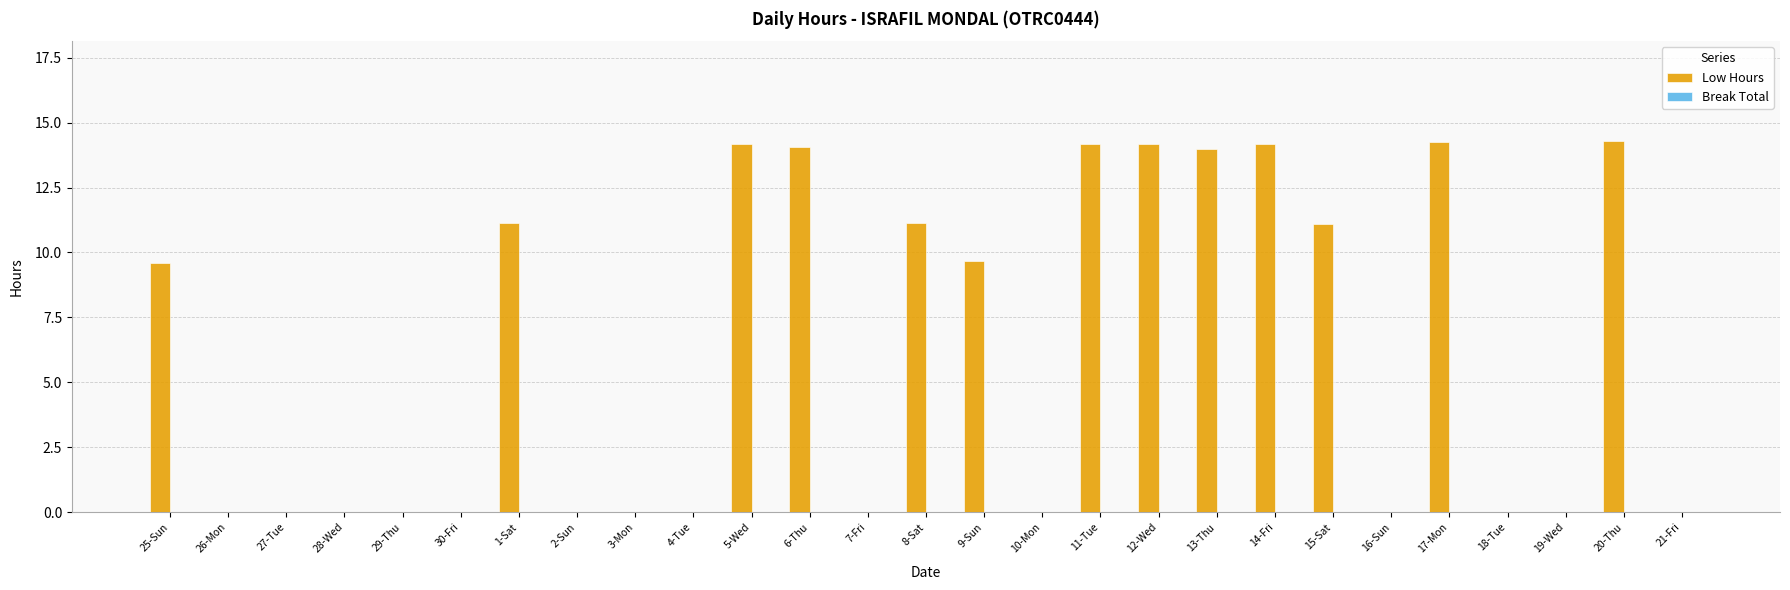

What is the sum of all values?

165.9